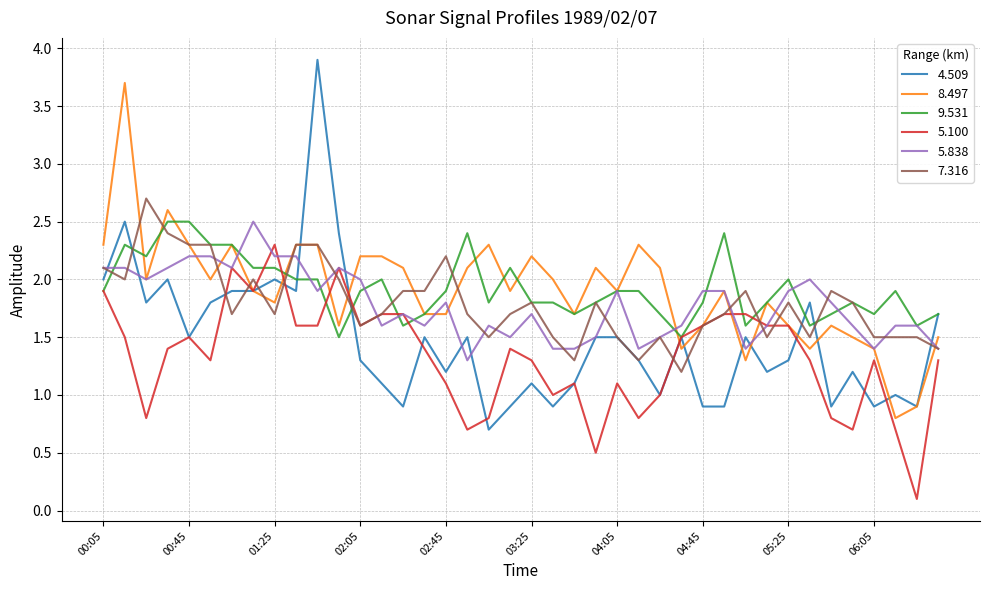

Does the chart have visible grid lines?

Yes